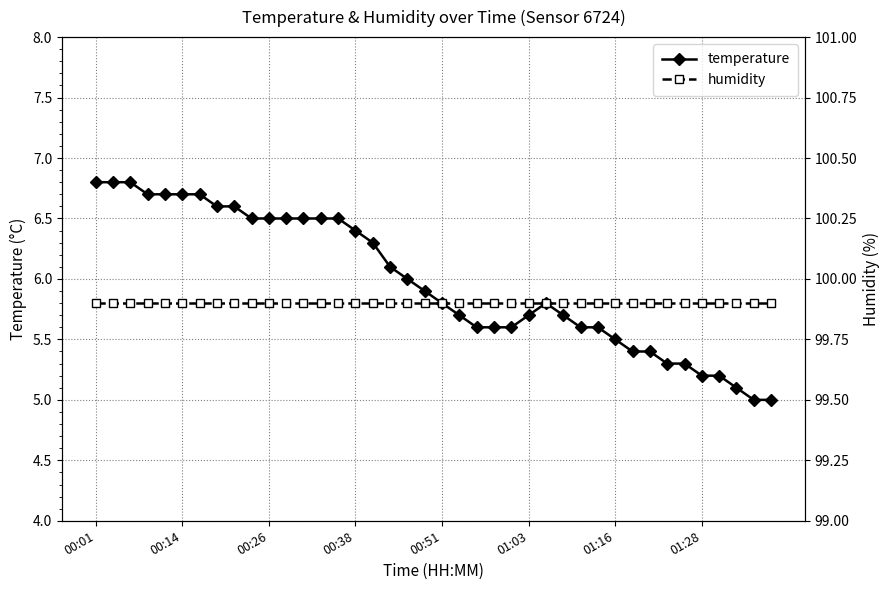

How many values in the temperature series exceed 5?

38